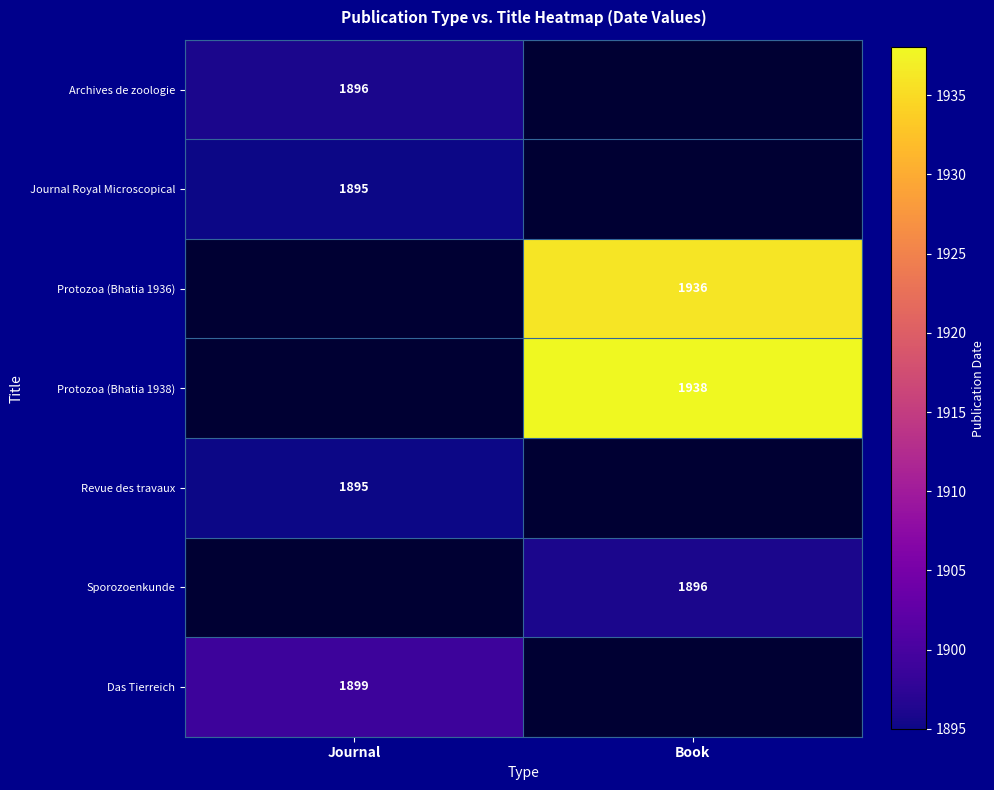

The value of Protozoa (Bhatia 1938) at Book is 1938. True or false?

True